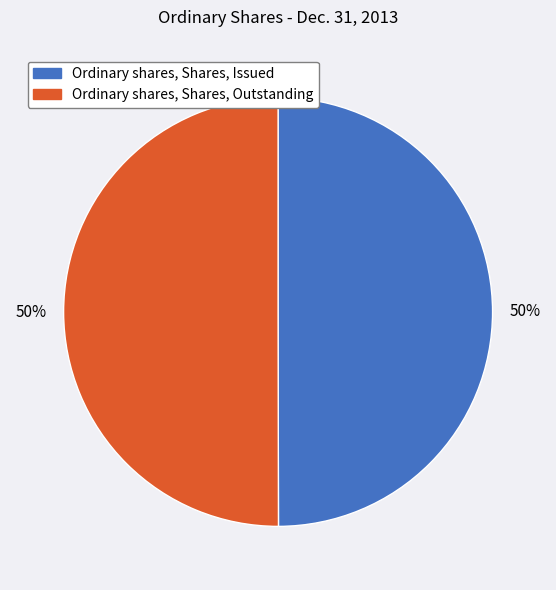

Is it true that Ordinary shares, Shares, Issued is 40% of the pie?

False